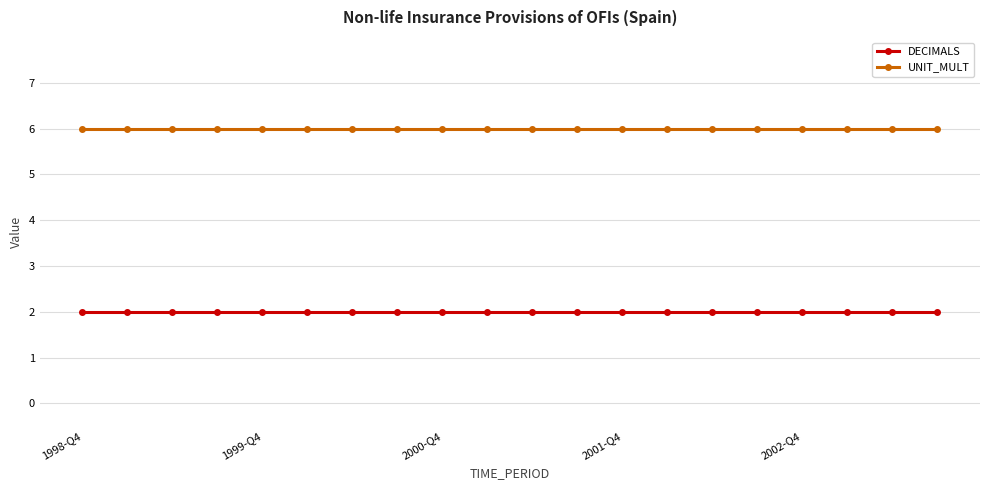

What is the value of the DECIMALS point at the 1st from the left?

2